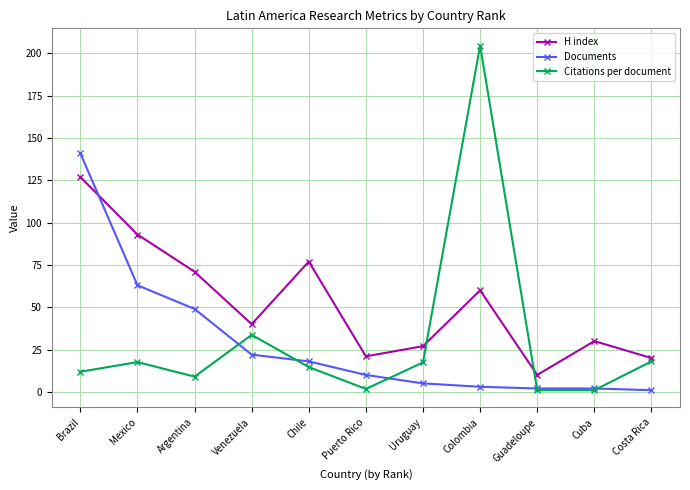

How many data points does each series have?

11